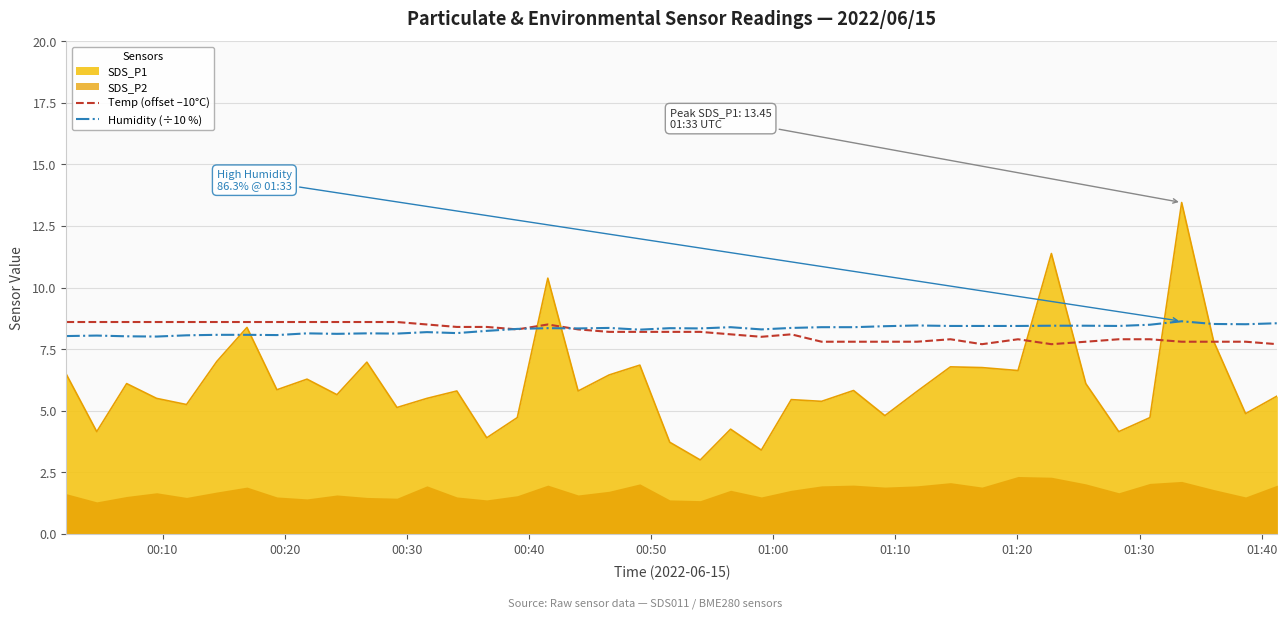

True or false: SDS_P1 and Humidity (÷10 %) cross at least once.

True